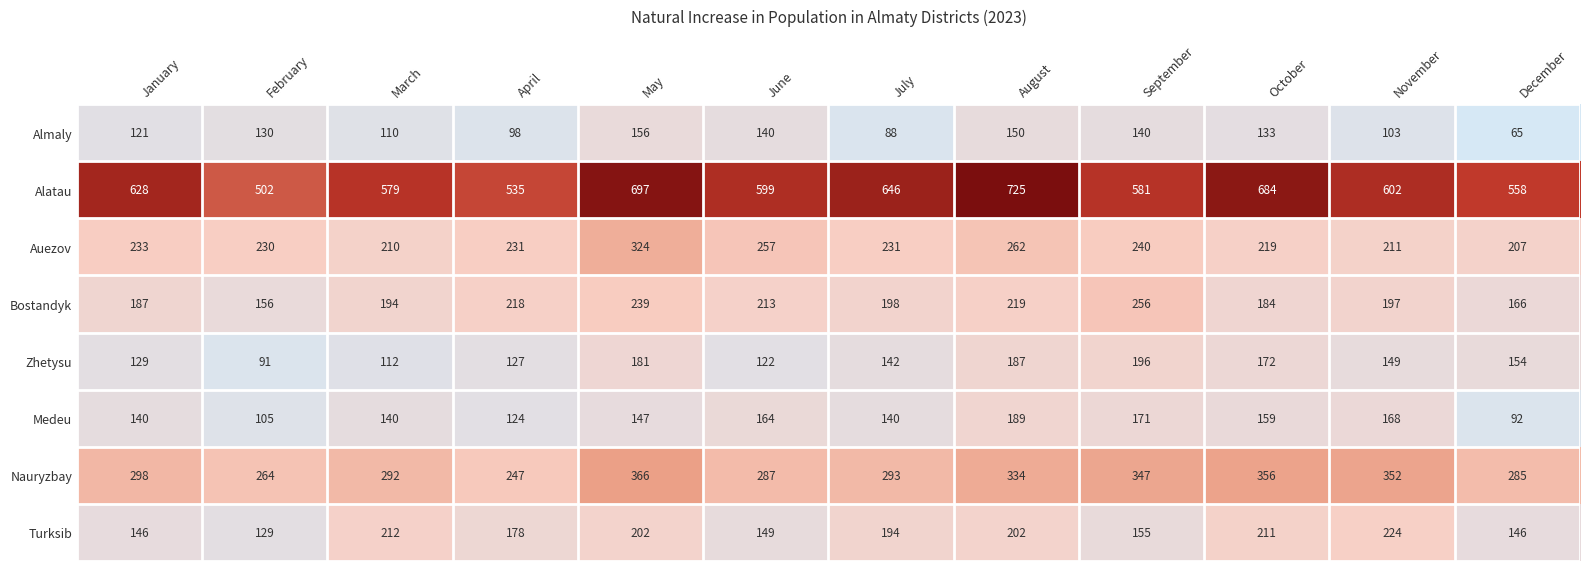

Which series has the largest total across all categories?

Alatau